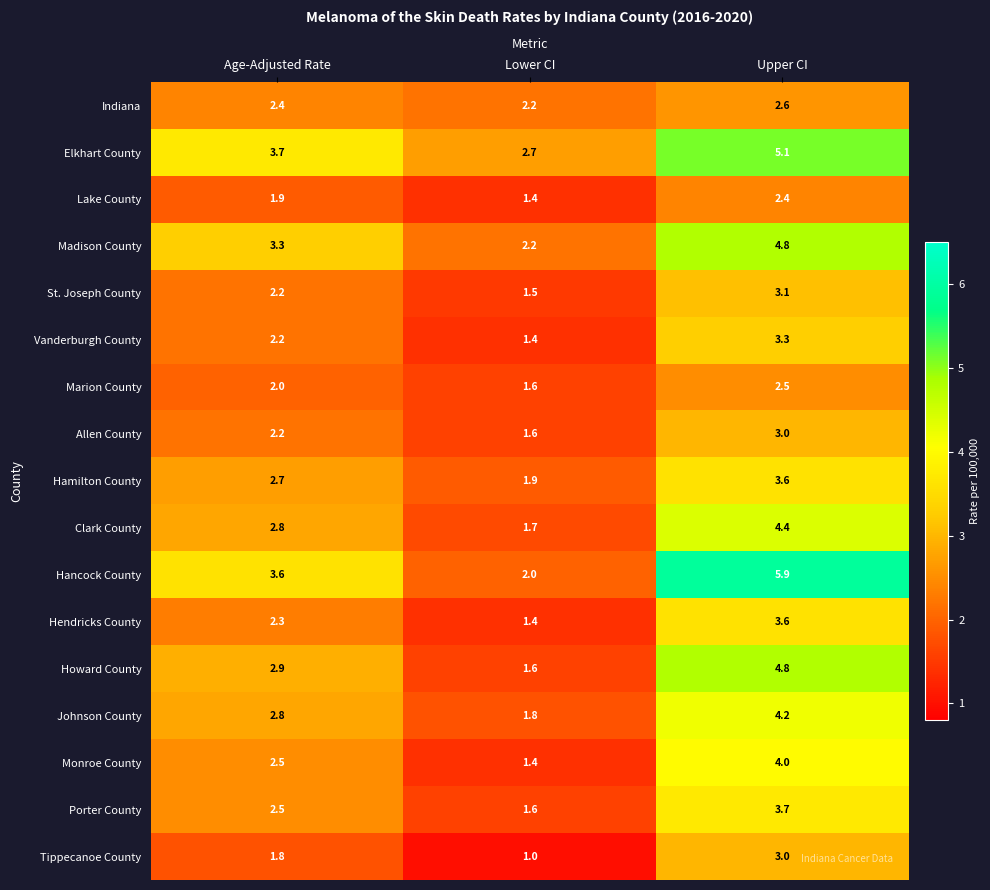

What is the difference between the second highest and minimum values in the Madison County series?

1.1